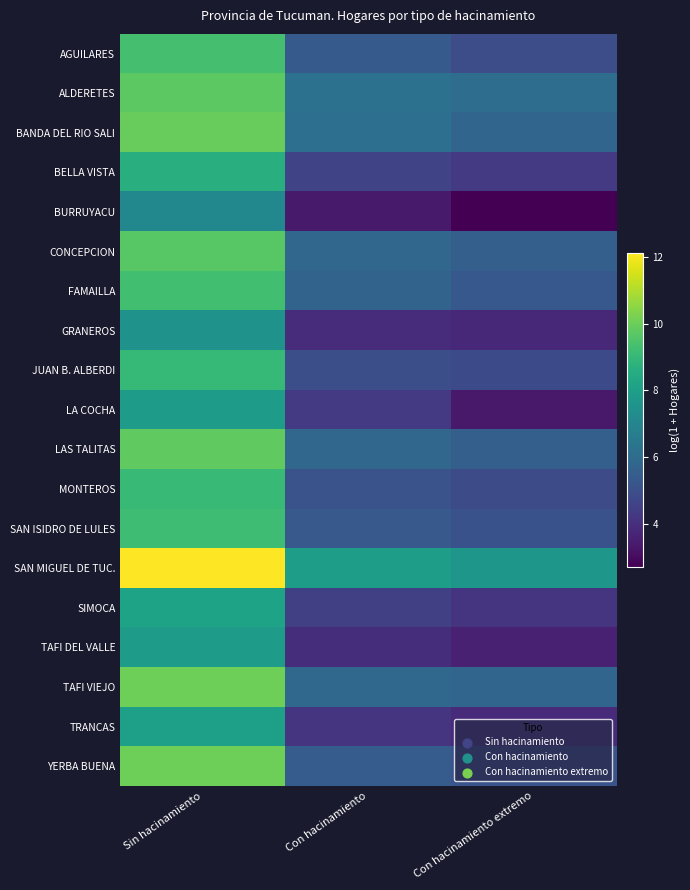

What is the difference between the highest and lowest values at Con hacinamiento extremo?

5.0